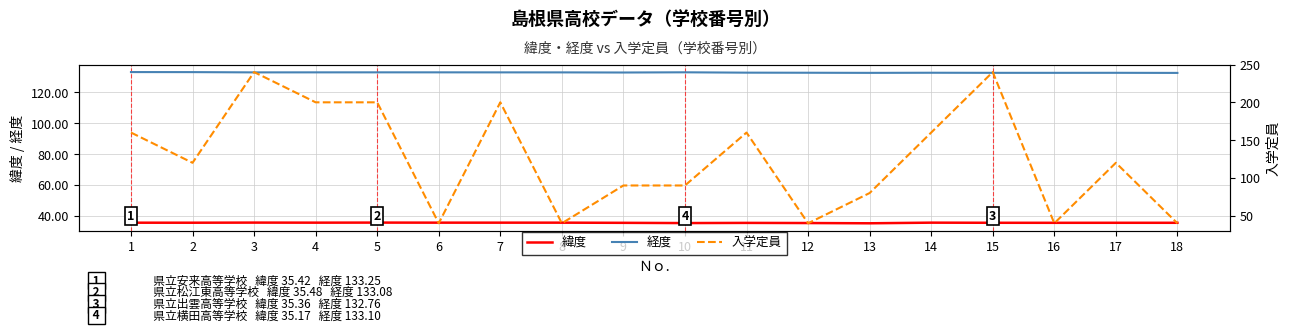

Where is 緯度 nearest to the value 35?

13